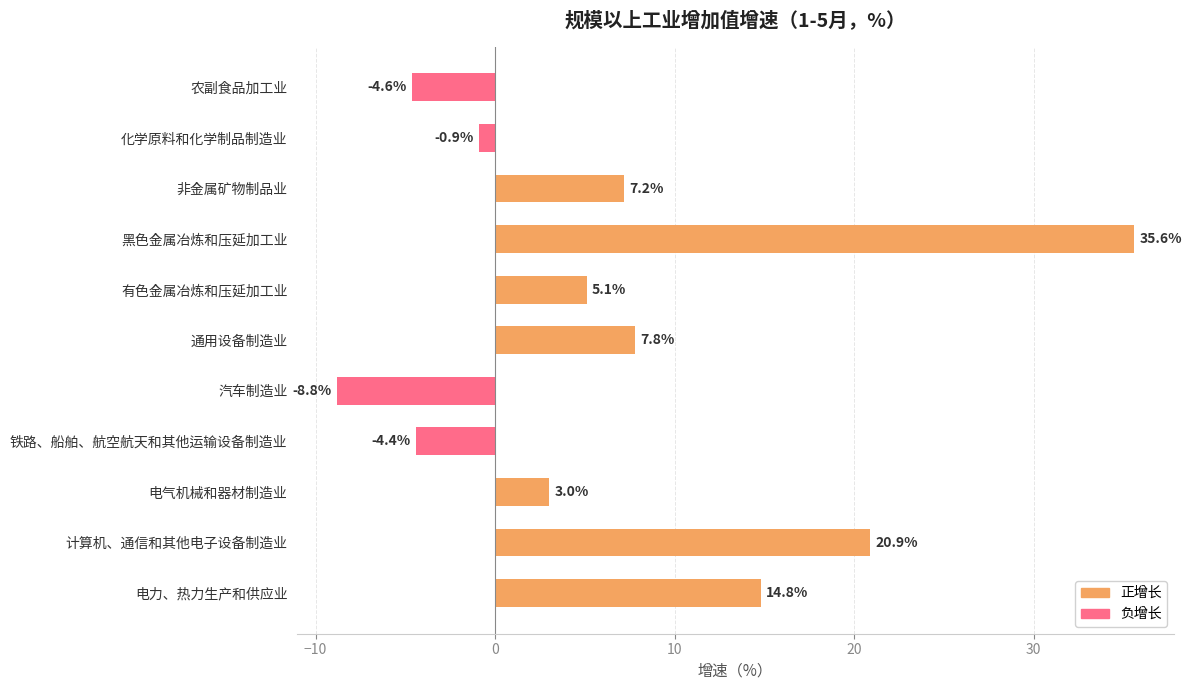

List the labels in order of value, largest first.

黑色金属冶炼和压延加工业, 计算机、通信和其他电子设备制造业, 电力、热力生产和供应业, 通用设备制造业, 非金属矿物制品业, 有色金属冶炼和压延加工业, 电气机械和器材制造业, 化学原料和化学制品制造业, 铁路、船舶、航空航天和其他运输设备制造业, 农副食品加工业, 汽车制造业